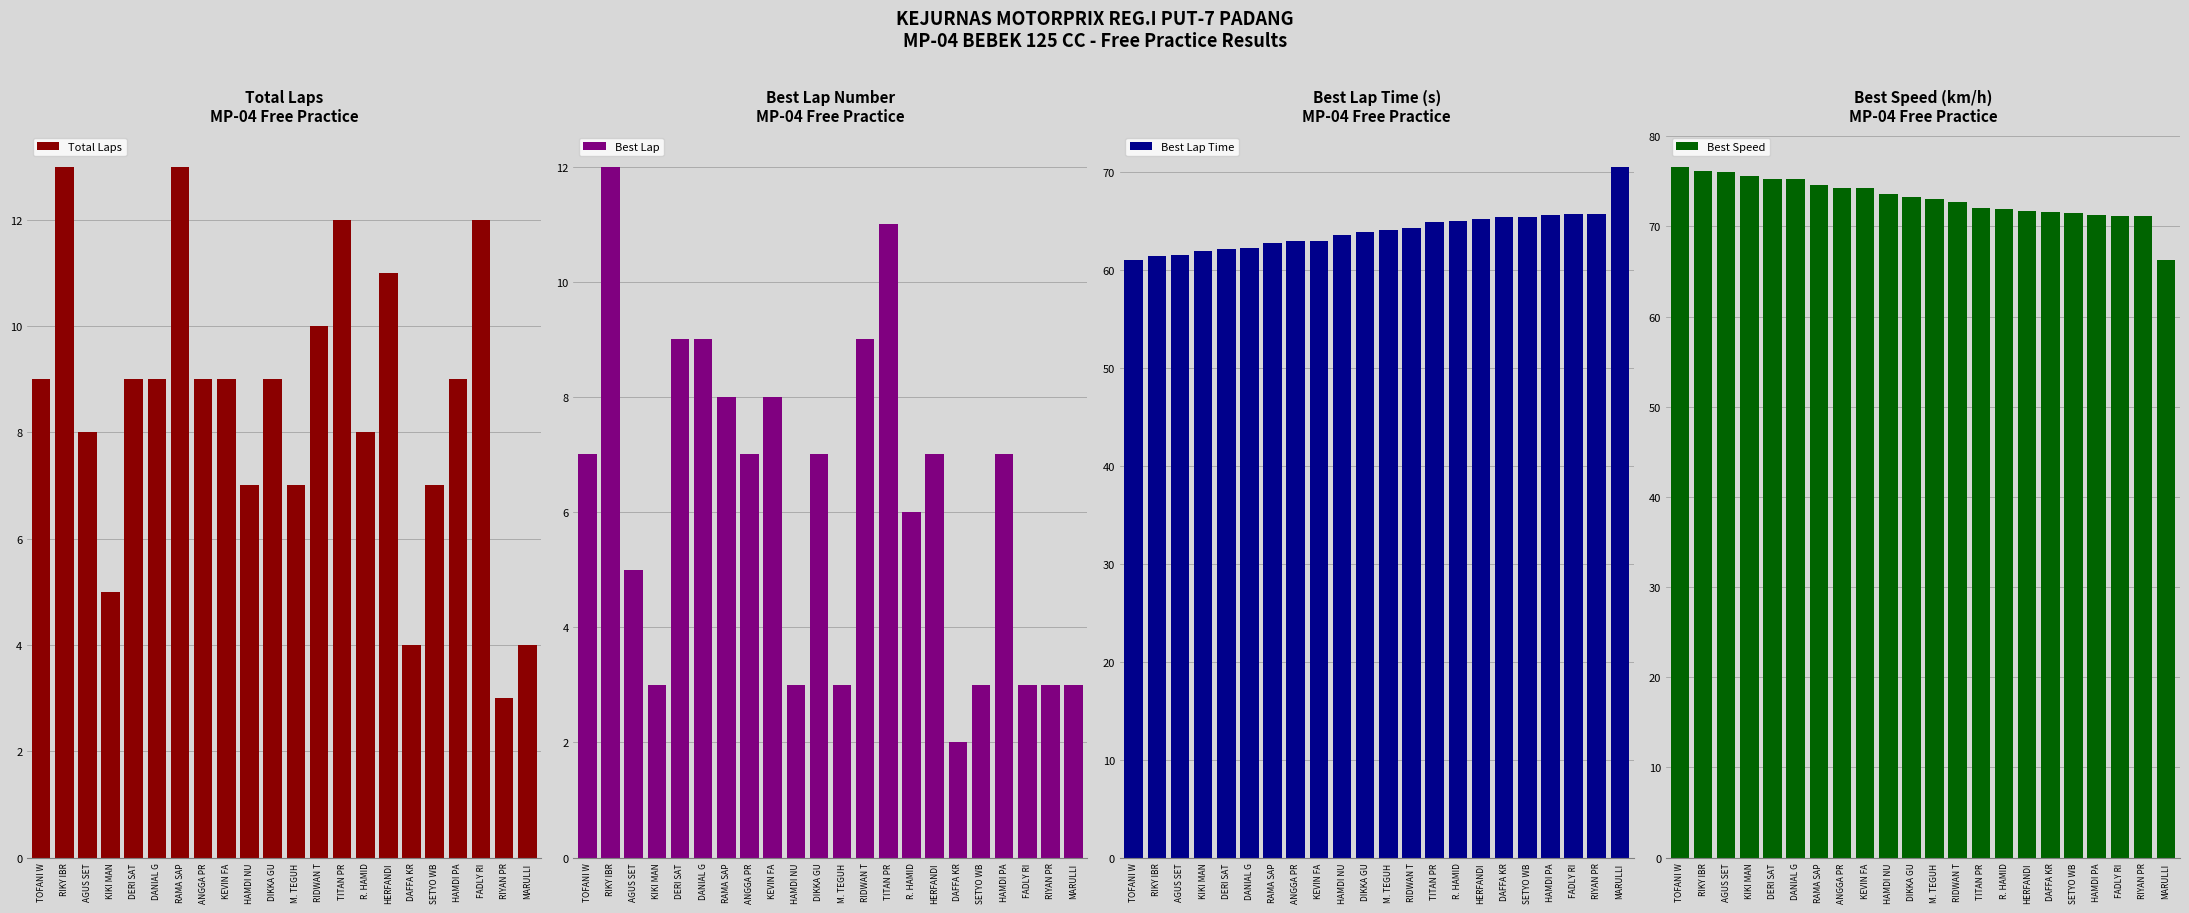

What are all the series names shown in the legend?

Total Laps, Best Lap, Best Lap Time, Best Speed